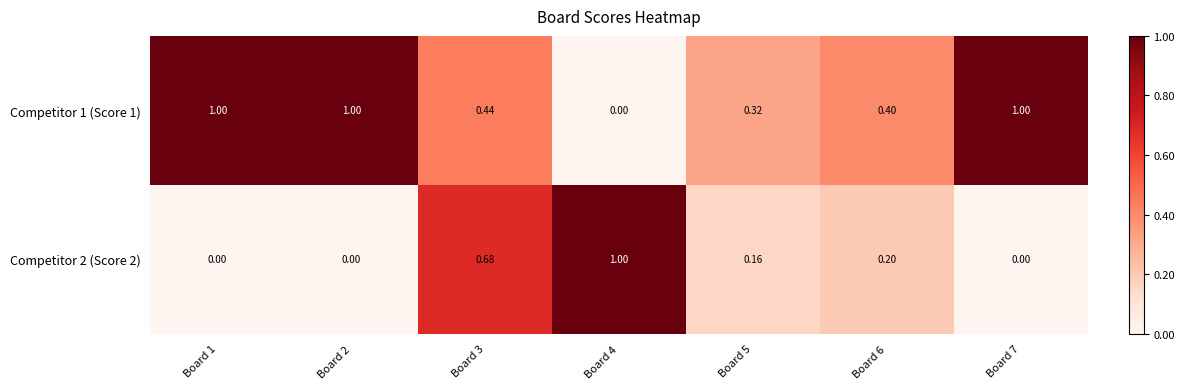

What is the total value across all series at Board 3?

1.1